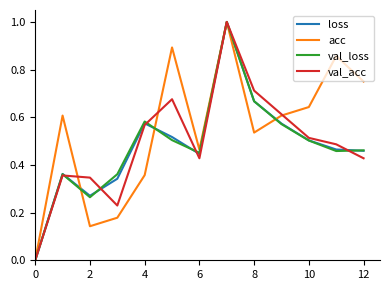

Which series has the largest total across all categories?

acc